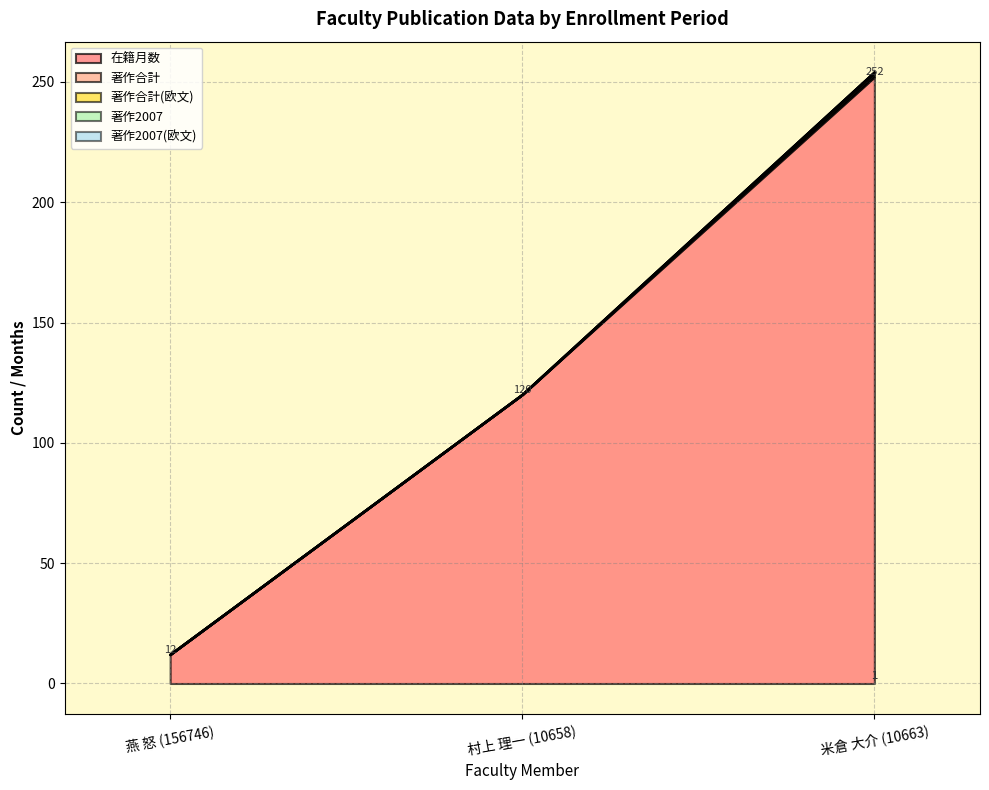

What is the difference between the second highest and minimum values in the 在籍月数 series?

108